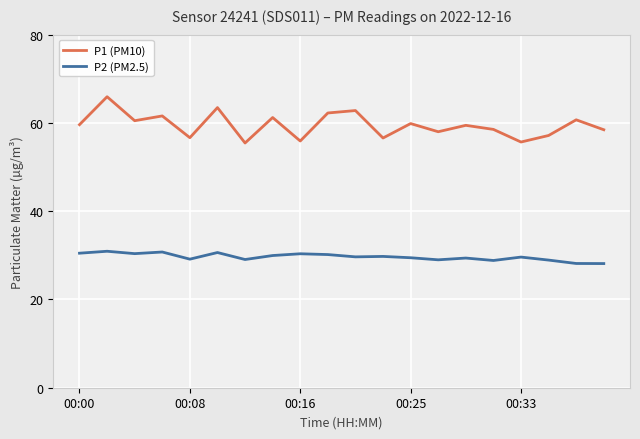

What is the value of the P2 (PM2.5) point at the 12th from the left?

29.8